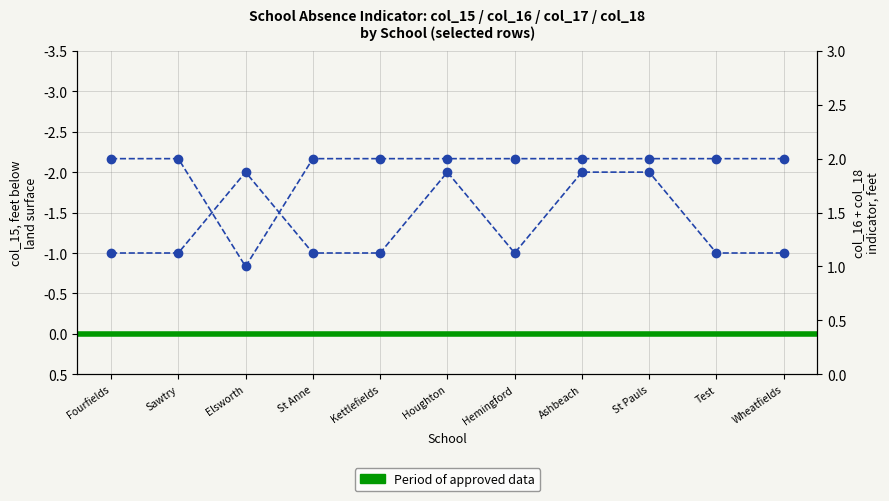

How many lines are shown in the chart?

2